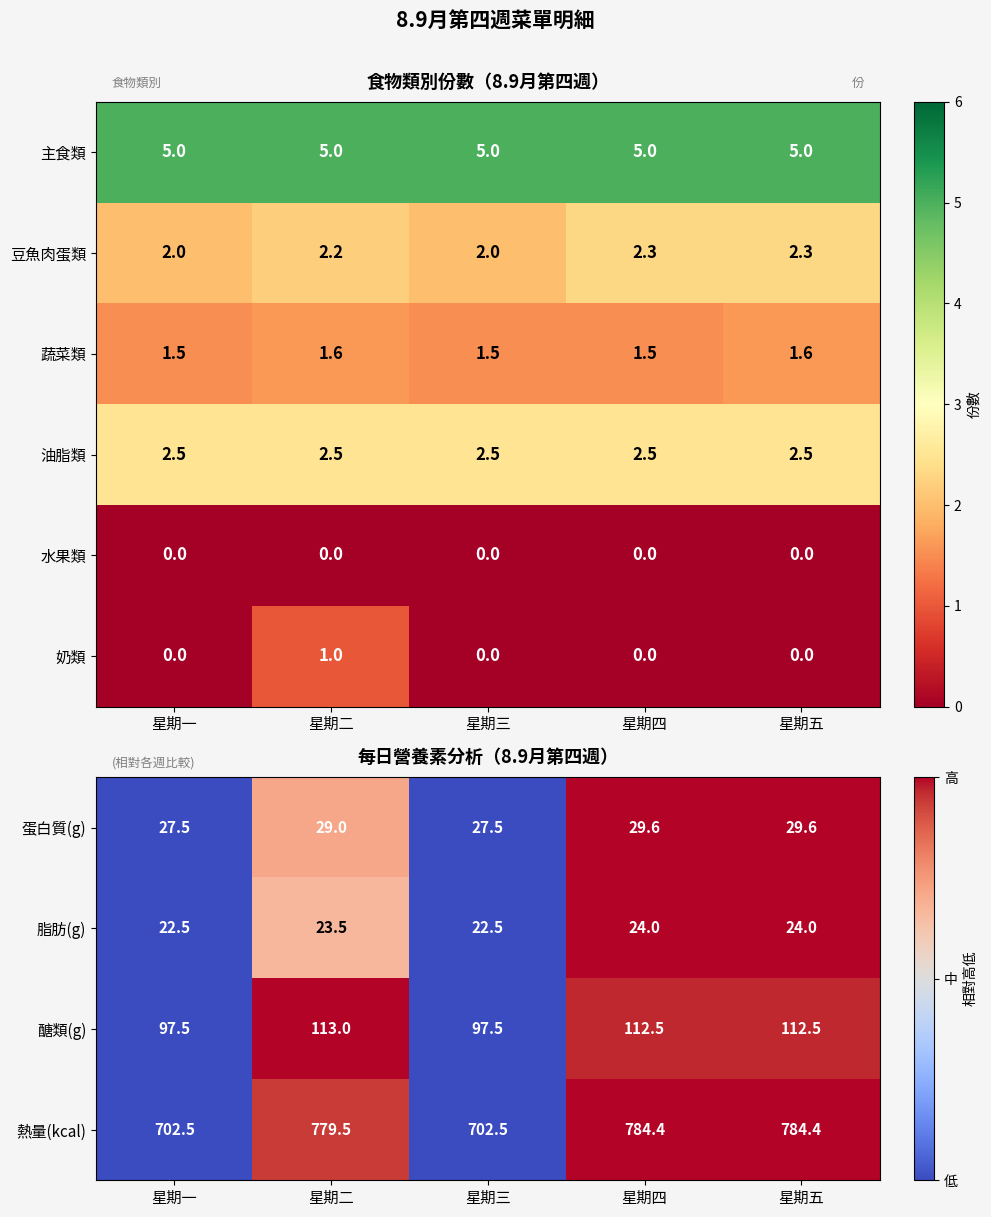

The value of 豆魚肉蛋類 at 星期五 is 2.3. True or false?

True